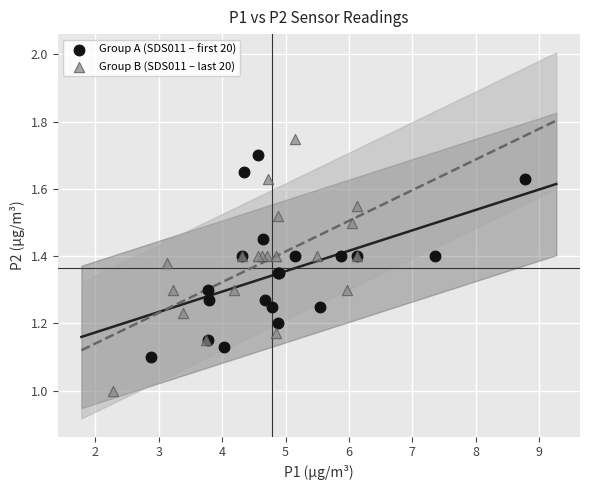

Which series has the widest spread of Y values?

Group B (SDS011 – last 20)